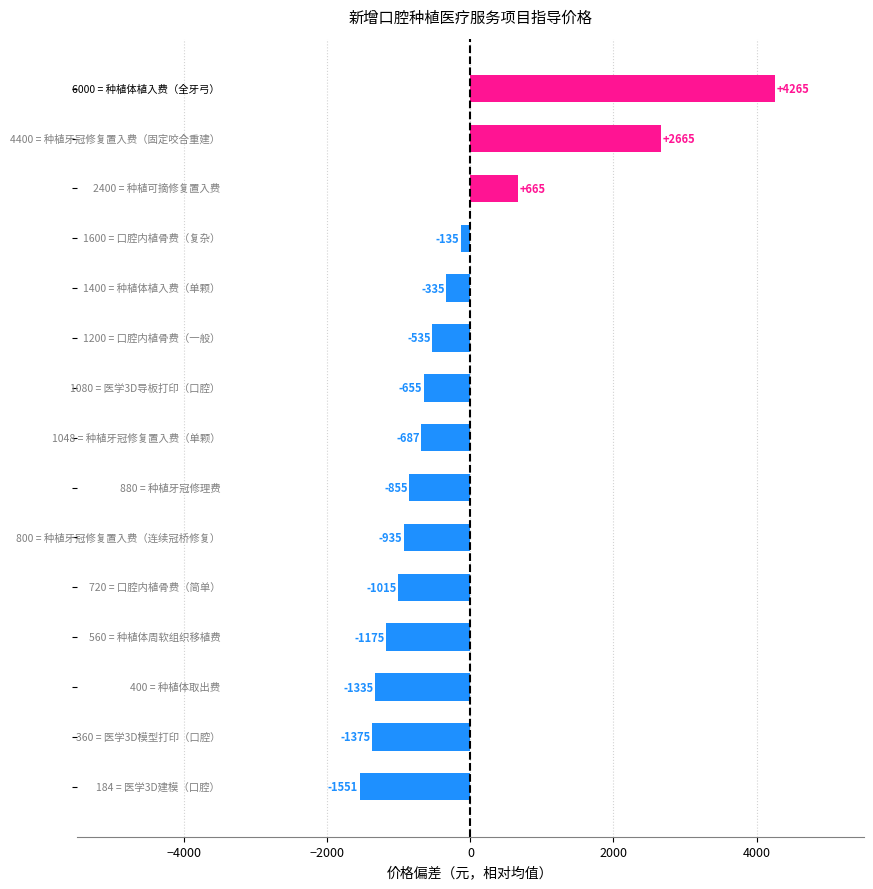

What is the greatest value displayed?

4265